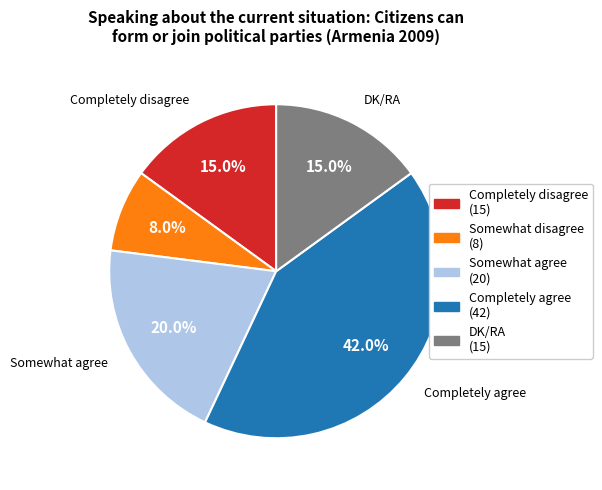

Does DK/RA account for over 50% of the chart?

No